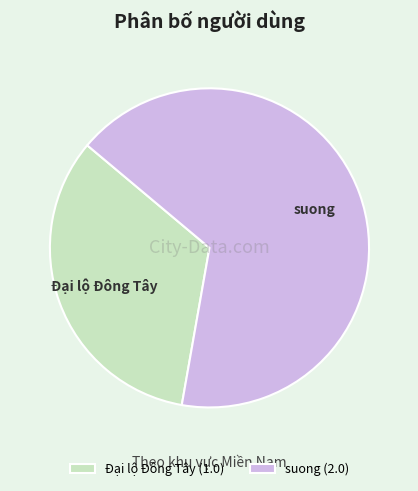

Which has a higher value, suong or Đại lộ Đông Tây?

suong